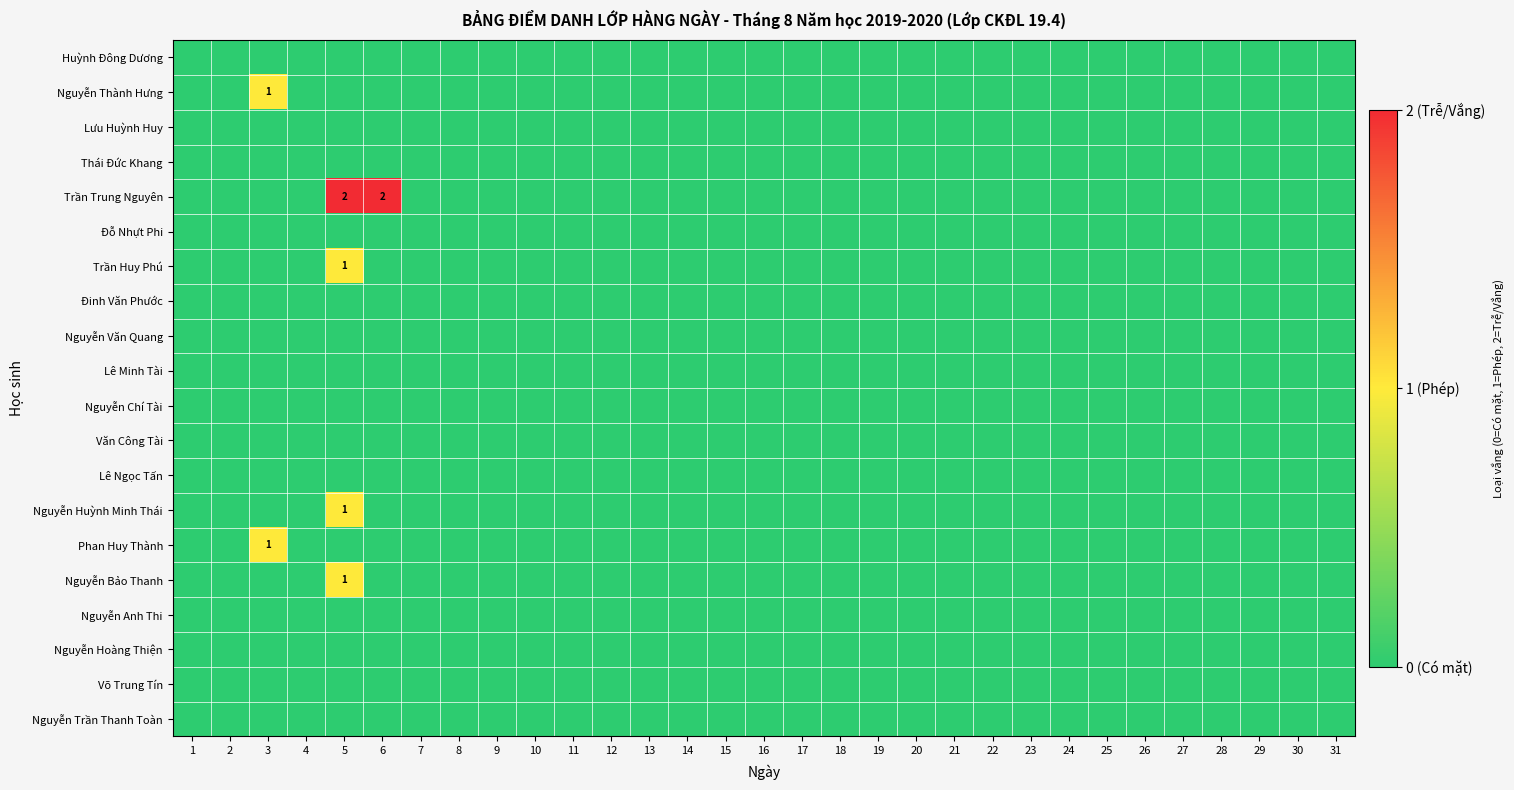

What is the sum of all Nguyễn Bảo Thanh values?

1